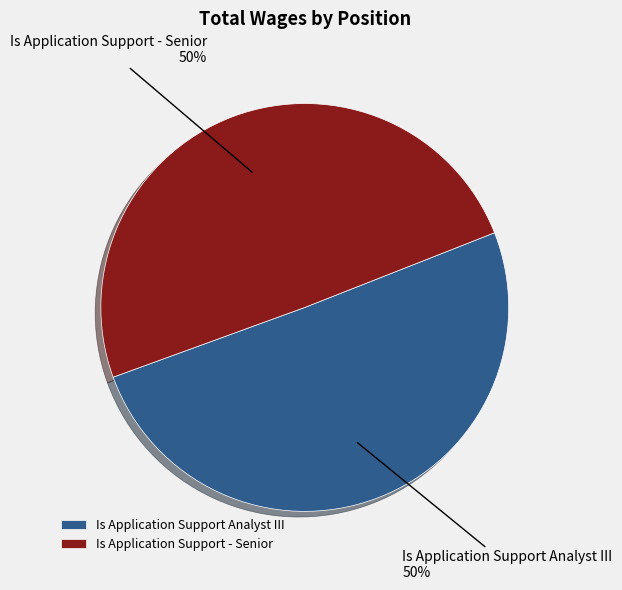

Is it true that Is Application Support Analyst III is 58% of the pie?

False